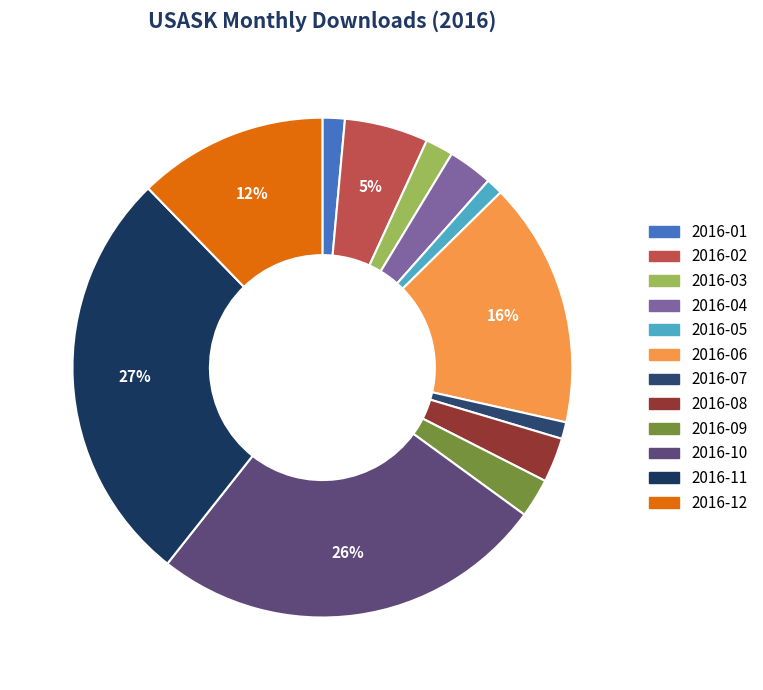

True or false: 2016-07 accounts for 11% of the total.

False